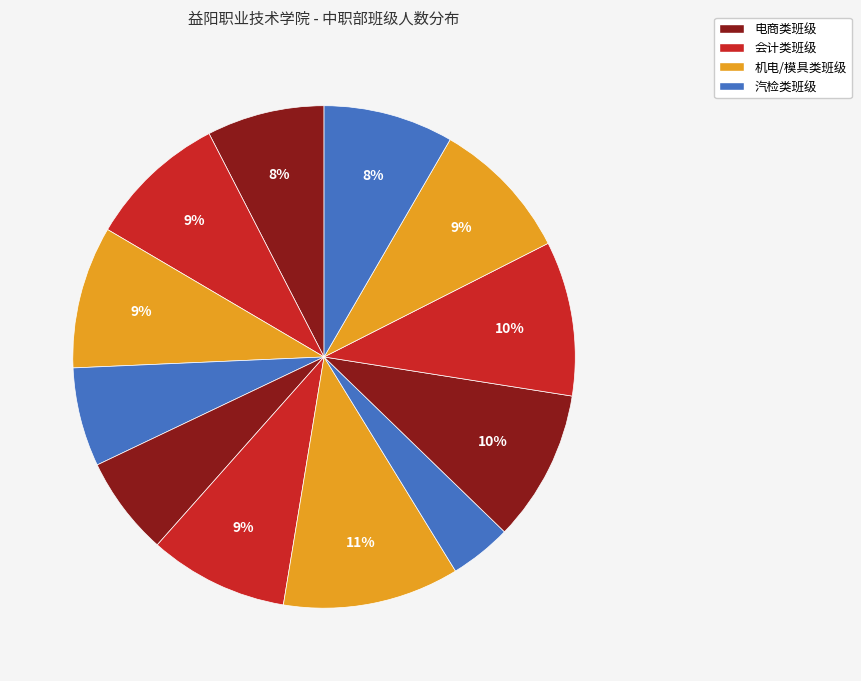

How many segments does this pie chart have?

12